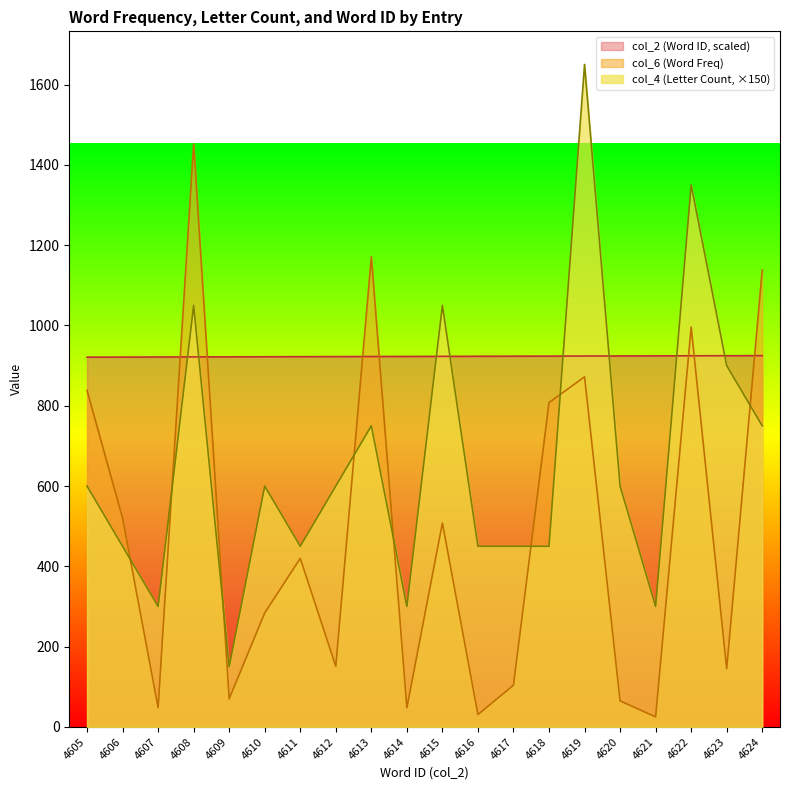

What is the maximum value shown in the chart?

1650.0